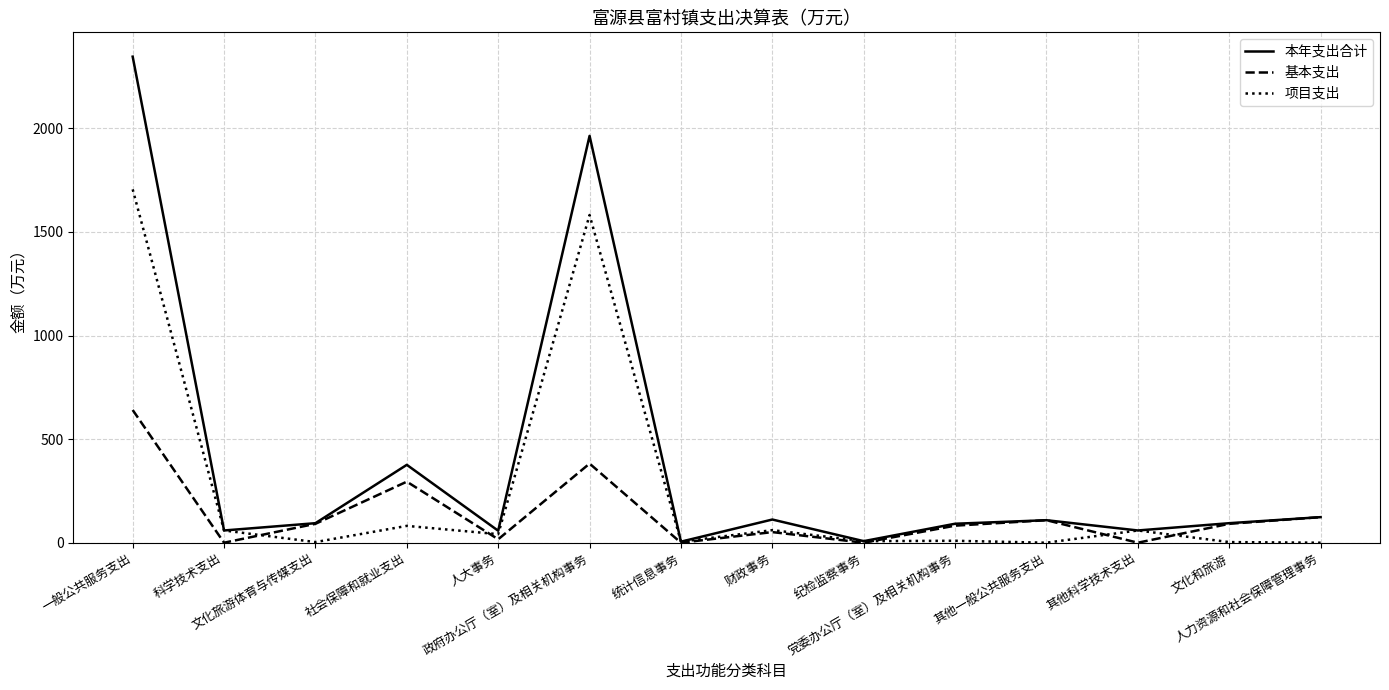

Rank the series by their average value, from highest to lowest.

本年支出合计, 项目支出, 基本支出